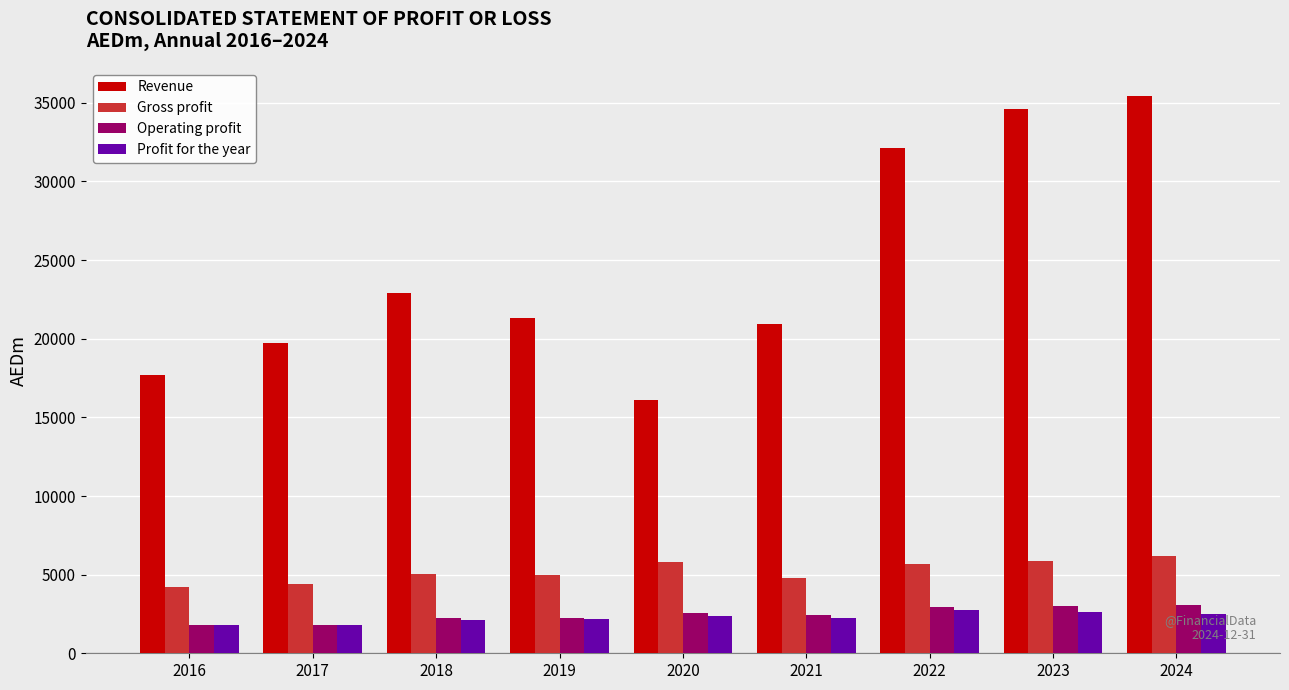

What is the minimum value for Gross profit?

4226.5